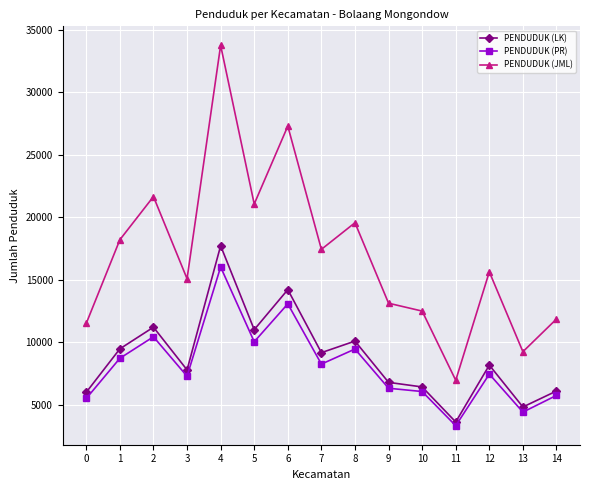

How many data points does each series have?

15